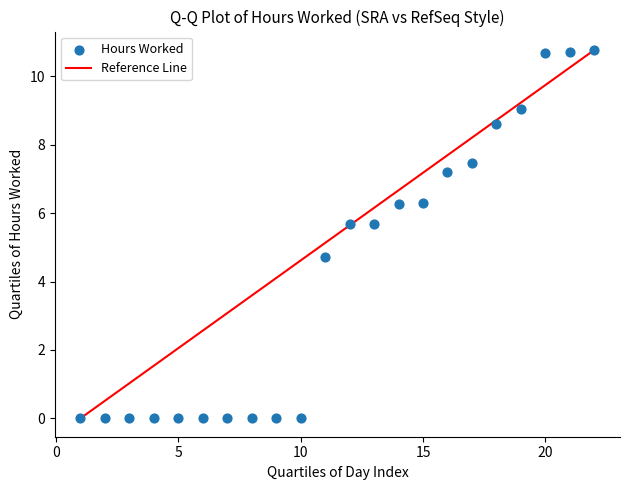

What is the range of Y values (max minus min)?

10.8